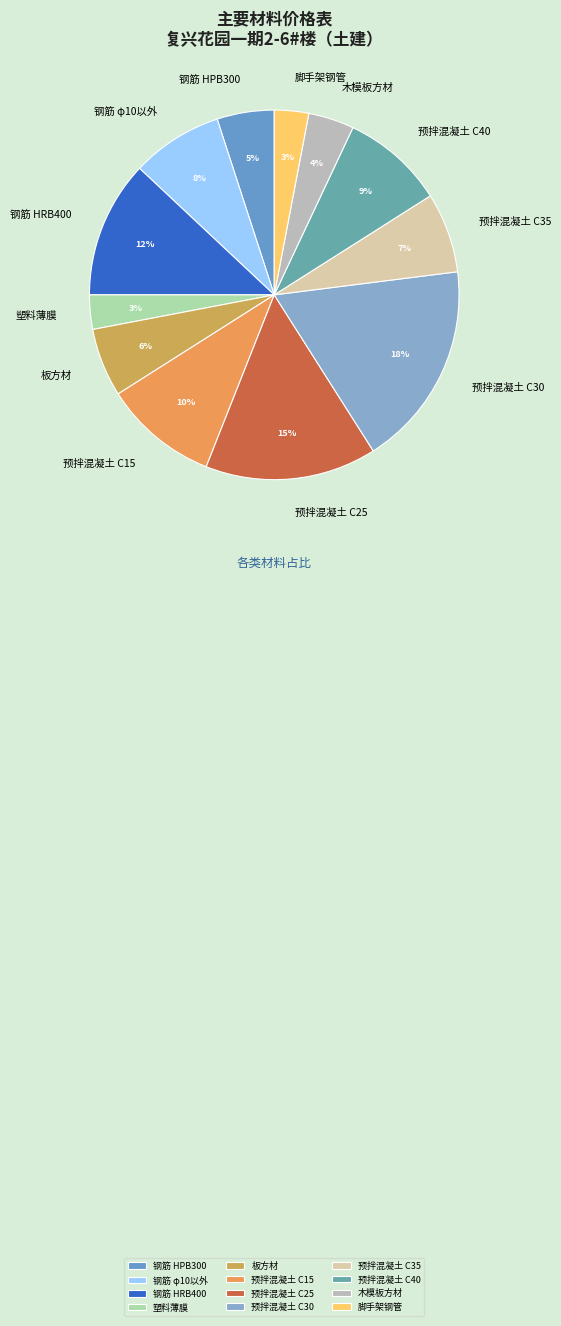

To the nearest percent, what is the difference between the 钢筋 HPB300 and 预拌混凝土 C25 slice percentages?

10%